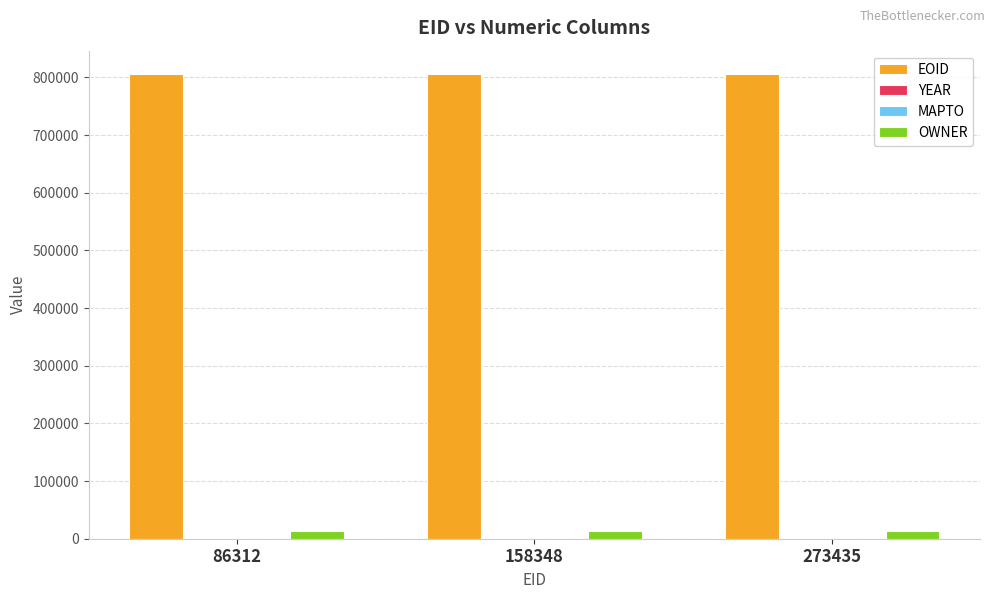

The EOID series shows 1438924 at 273435. True or false?

False